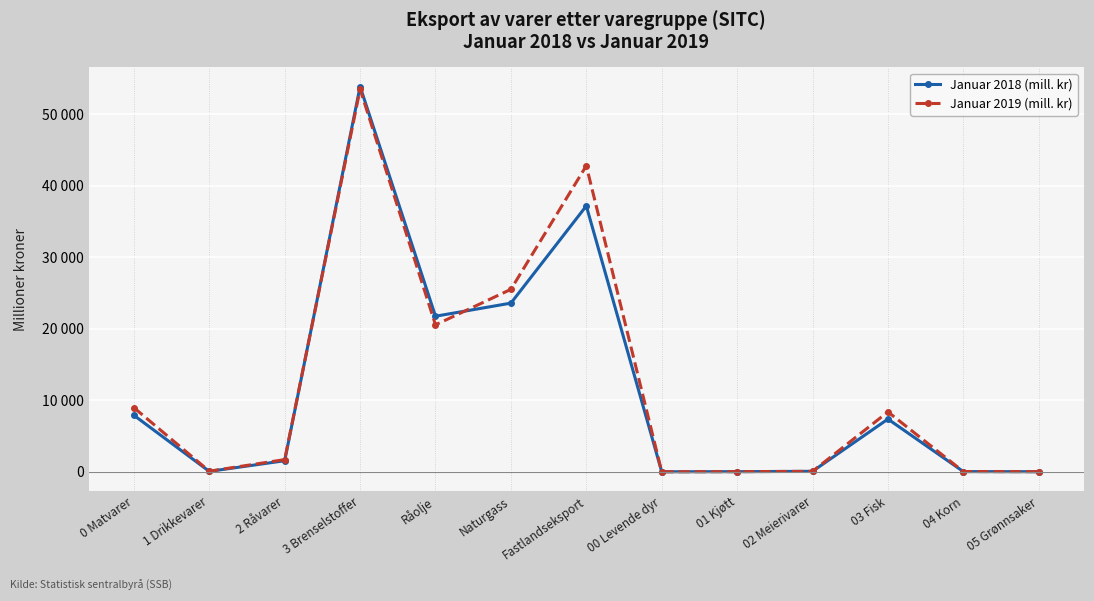

What are all the series names shown in the legend?

Januar 2018 (mill. kr), Januar 2019 (mill. kr)